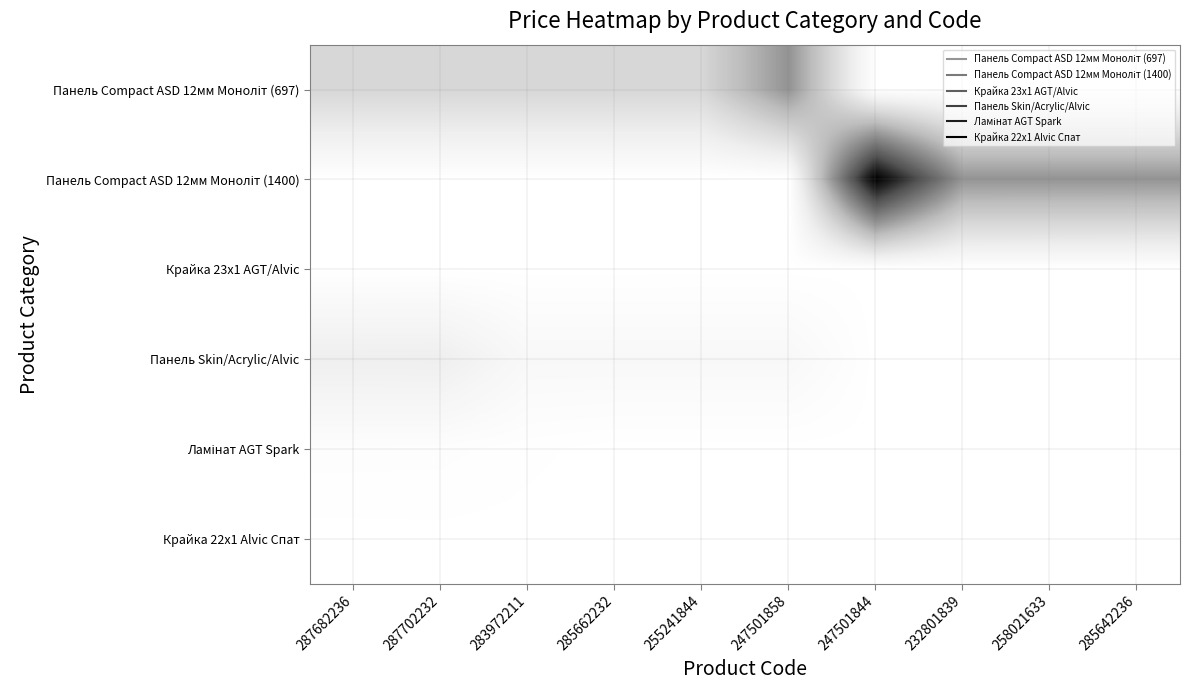

What is the total value across all series at 285662232?

17927.9